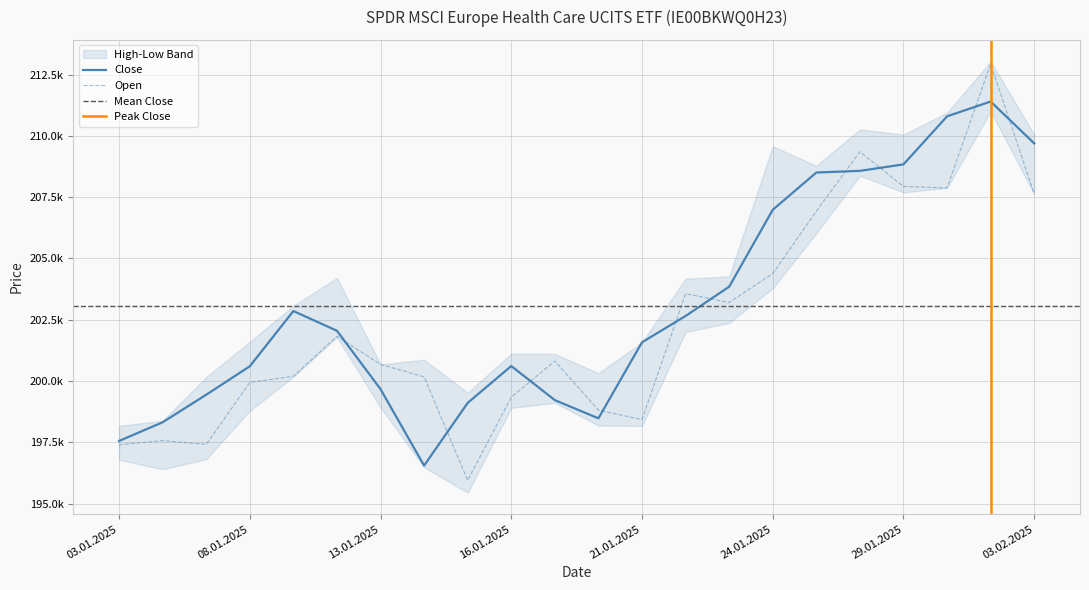

Reading right to left, transcribe all the data shown in this chart.

Open: 207625	212931	207877	207935	209350	206928	204385	203202	203564	198428	198814	200817	199342	195953	200171	200681	201825	200195	199941	197417	197572	197400
Close: 209690	211399	210796	208836	208572	208504	206984	203848	202654	201580	198480	199222	200612	199109	196553	199670	202051	202855	200601	199442	198319	197556